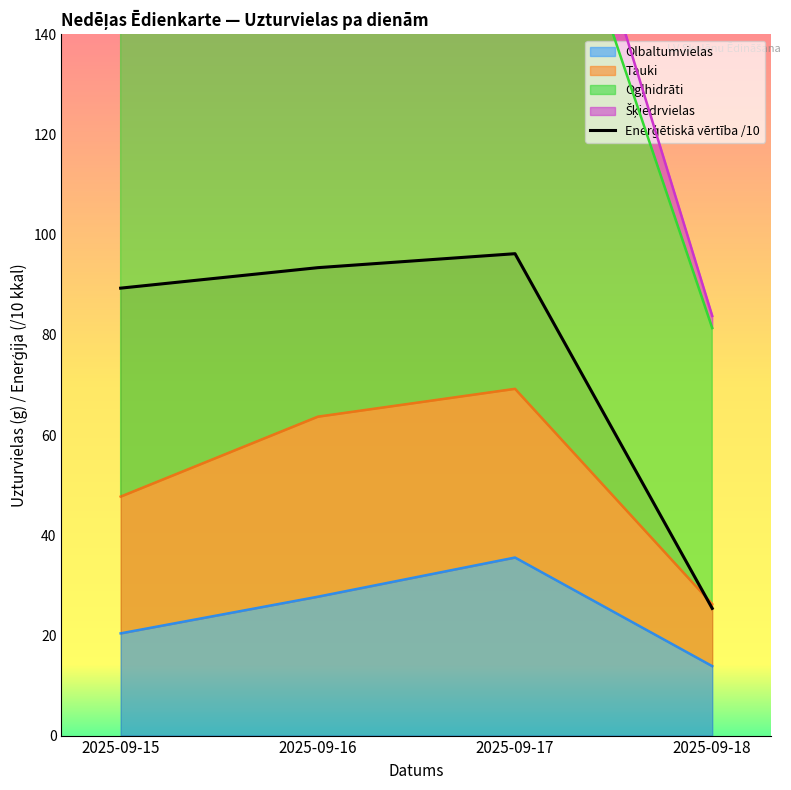

What is the value of the 4th point from the left?

25.4